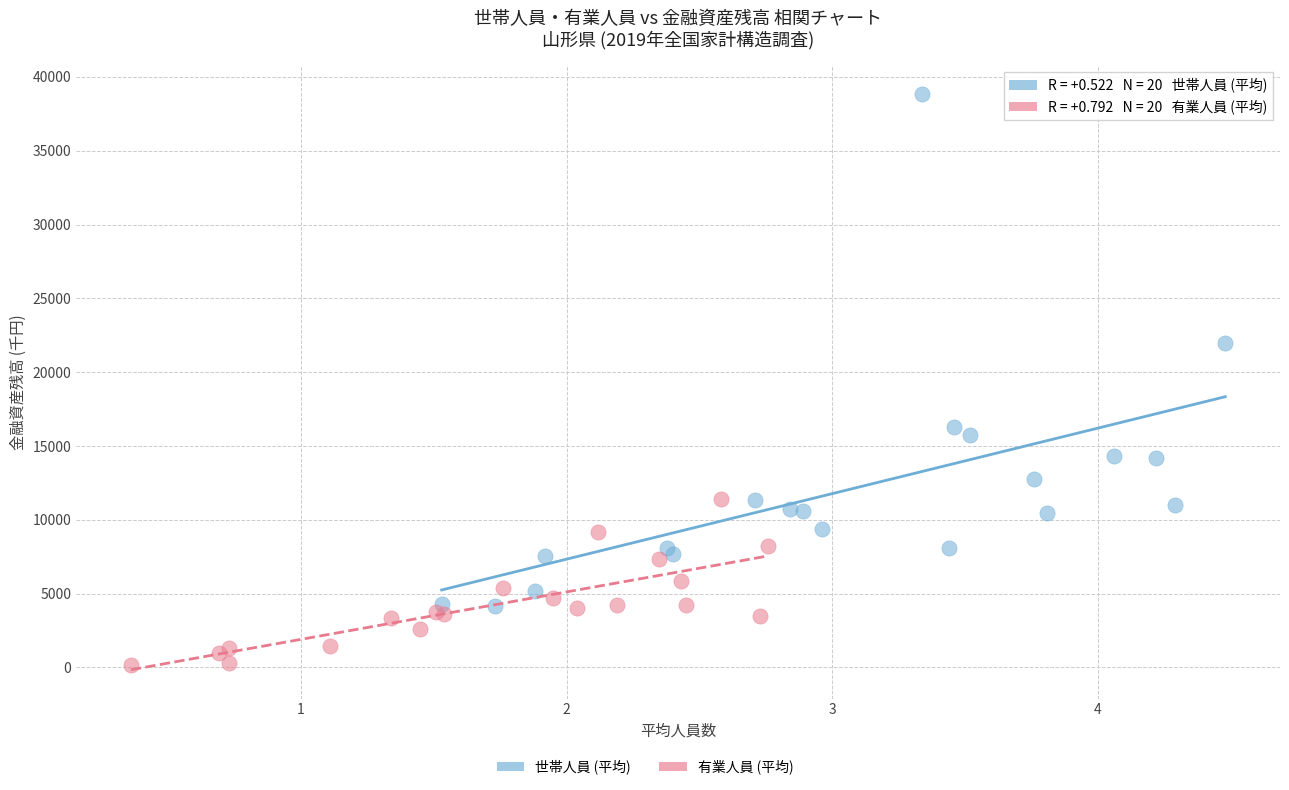

Which series has the largest Y range (max minus min)?

世帯人員 (平均)